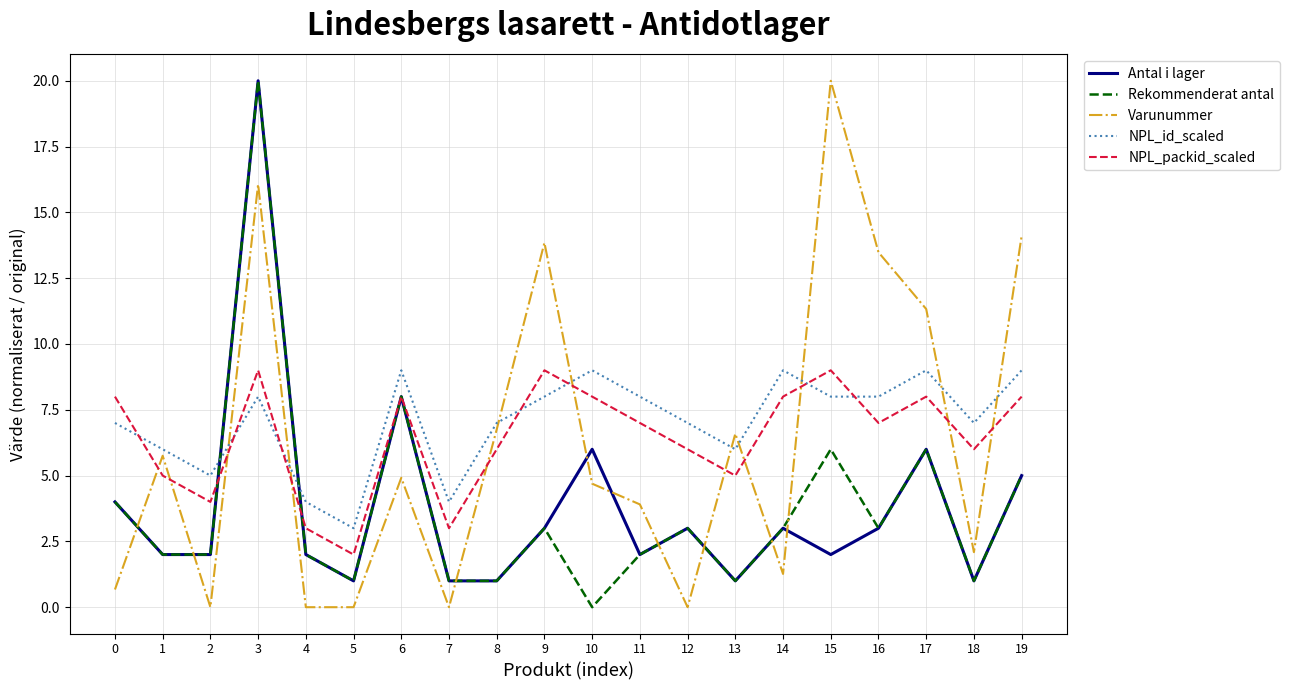

What is the approximate value of Varunummer at 18?

2.1